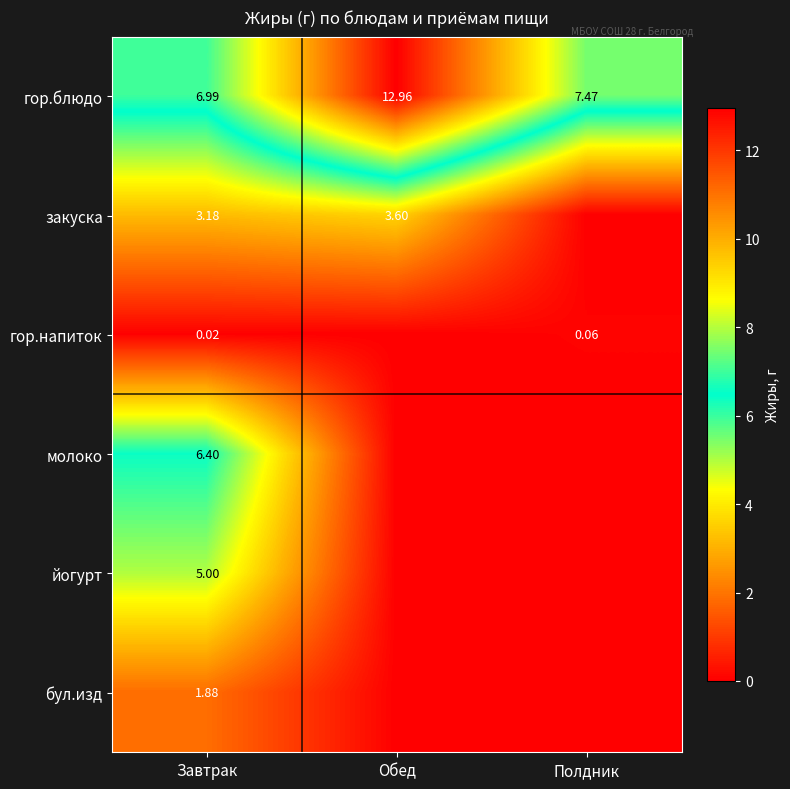

Between Обед and Завтрак, which is larger?

Обед